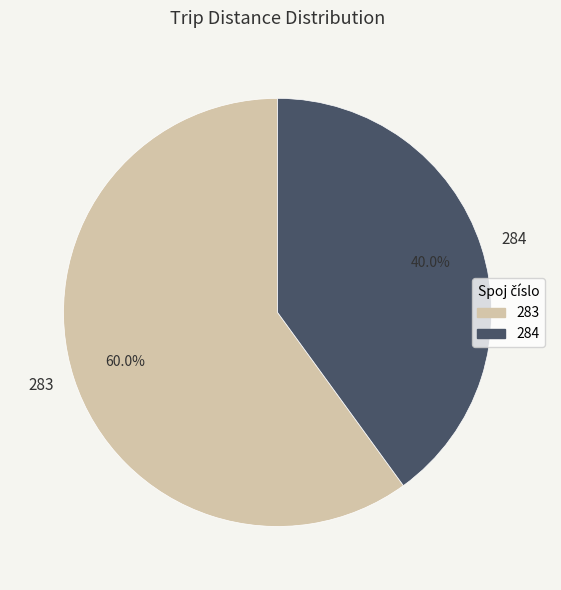

To the nearest percent, what is the combined percentage of 283 and 284?

100%